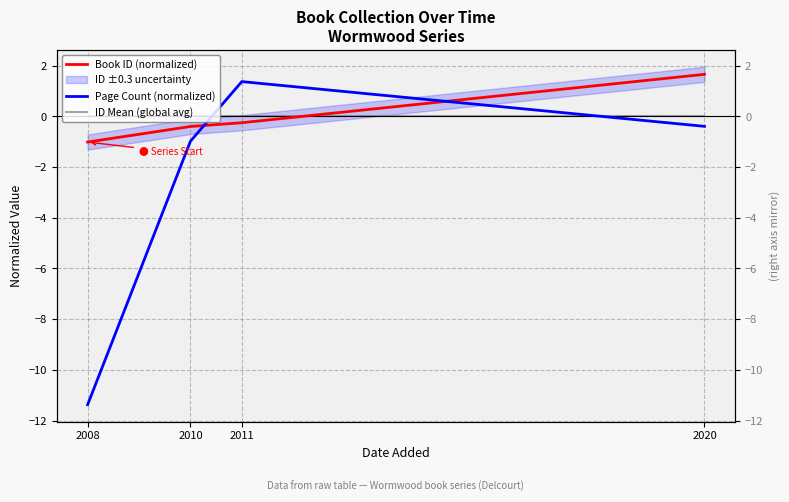

What is the lowest value of the Page Count (normalized) series?

-11.4